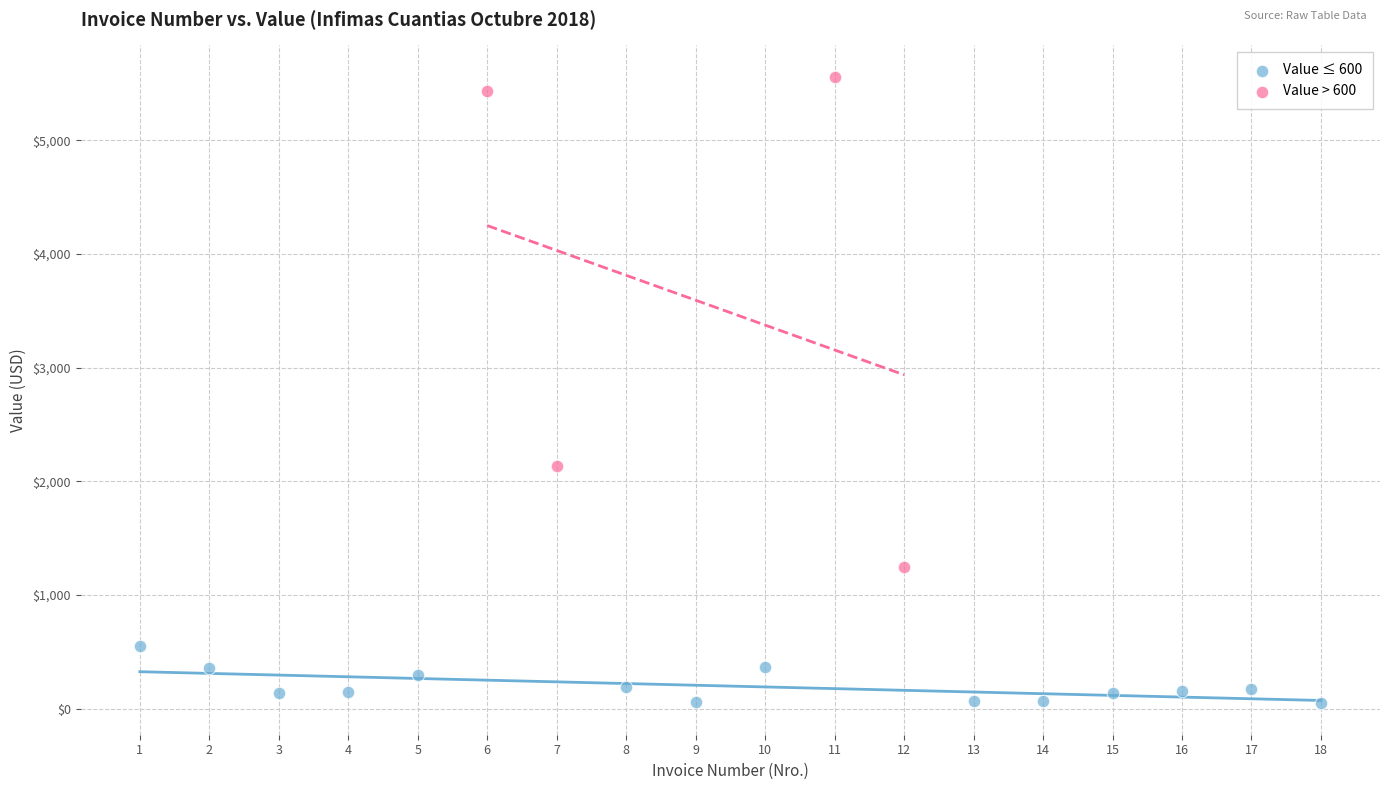

Which series has the widest spread of Y values?

Value > 600